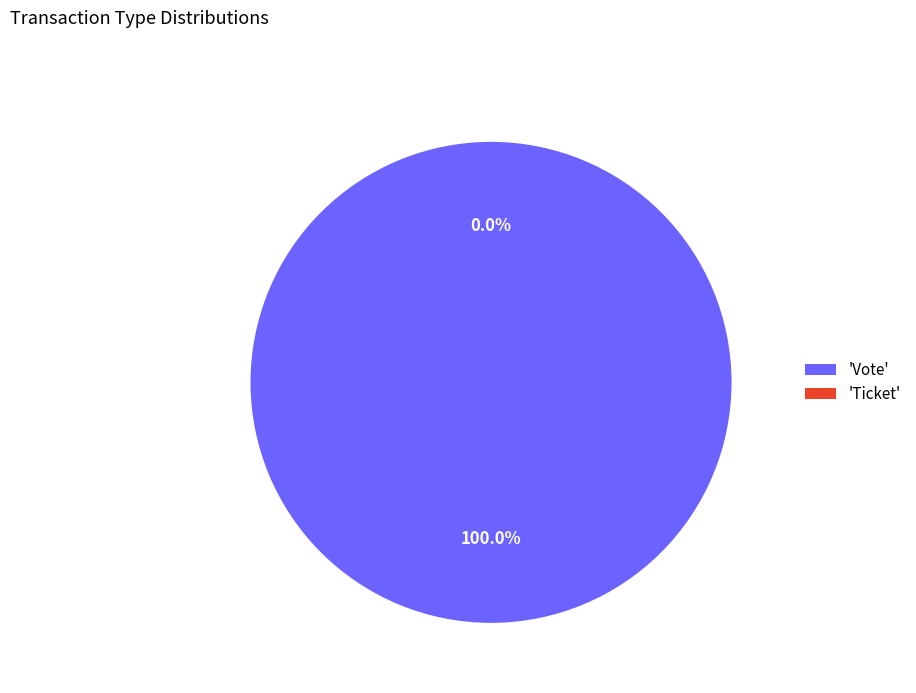

Which category accounts for the majority?

Vote